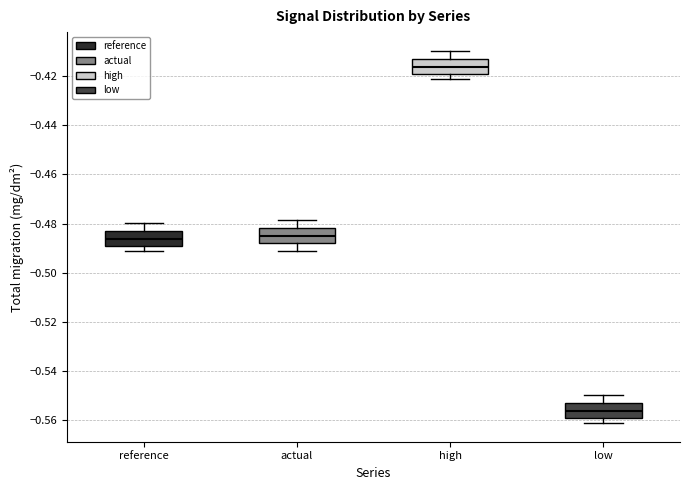

Which box's median line is the highest?

high